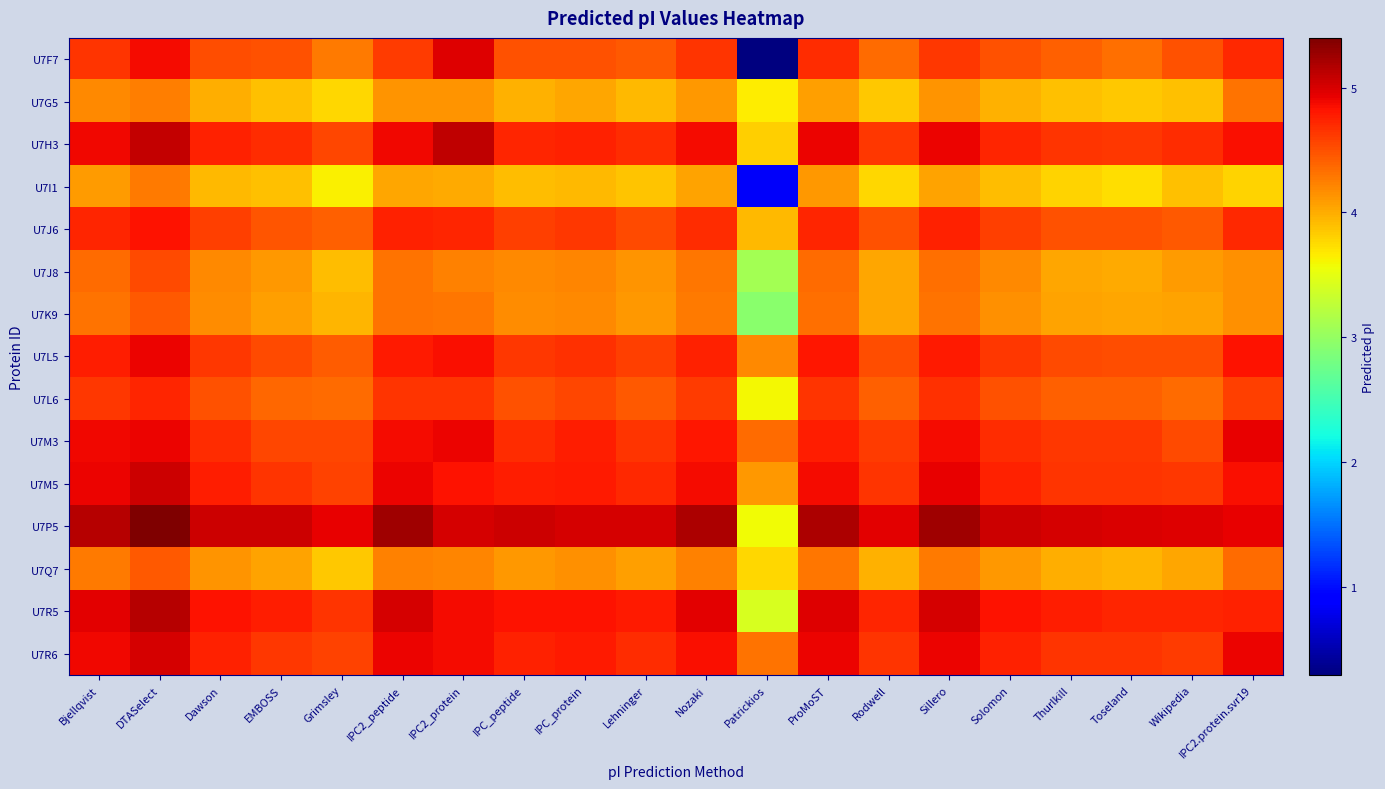

Reading right to left, transcribe all the data shown in this chart.

U7F7: IPC2.protein.svr19=4.7	Wikipedia=4.5	Toseland=4.3	Thurlkill=4.4	Solomon=4.5	Sillero=4.6	Rodwell=4.4	ProMoST=4.7	Patrickios=0.3	Nozaki=4.7	Lehninger=4.4	IPC_protein=4.5	IPC_peptide=4.5	IPC2_protein=5.0	IPC2_peptide=4.6	Grimsley=4.3	EMBOSS=4.5	Dawson=4.5	DTASelect=4.9	Bjellqvist=4.7
U7G5: IPC2.protein.svr19=4.3	Wikipedia=3.9	Toseland=3.9	Thurlkill=3.9	Solomon=4.0	Sillero=4.1	Rodwell=3.9	ProMoST=4.1	Patrickios=3.7	Nozaki=4.1	Lehninger=3.9	IPC_protein=4.0	IPC_peptide=4.0	IPC2_protein=4.1	IPC2_peptide=4.1	Grimsley=3.8	EMBOSS=3.9	Dawson=4.0	DTASelect=4.3	Bjellqvist=4.2
U7H3: IPC2.protein.svr19=4.9	Wikipedia=4.7	Toseland=4.6	Thurlkill=4.7	Solomon=4.7	Sillero=4.9	Rodwell=4.6	ProMoST=4.9	Patrickios=3.8	Nozaki=4.9	Lehninger=4.7	IPC_protein=4.7	IPC_peptide=4.7	IPC2_protein=5.1	IPC2_peptide=4.9	Grimsley=4.5	EMBOSS=4.7	Dawson=4.7	DTASelect=5.1	Bjellqvist=4.9
U7I1: IPC2.protein.svr19=3.8	Wikipedia=3.9	Toseland=3.7	Thurlkill=3.8	Solomon=3.9	Sillero=4.1	Rodwell=3.8	ProMoST=4.1	Patrickios=0.8	Nozaki=4.1	Lehninger=3.9	IPC_protein=3.9	IPC_peptide=3.9	IPC2_protein=4.0	IPC2_peptide=4.0	Grimsley=3.6	EMBOSS=3.9	Dawson=3.9	DTASelect=4.3	Bjellqvist=4.1
U7J6: IPC2.protein.svr19=4.7	Wikipedia=4.4	Toseland=4.5	Thurlkill=4.5	Solomon=4.6	Sillero=4.7	Rodwell=4.5	ProMoST=4.7	Patrickios=3.9	Nozaki=4.7	Lehninger=4.5	IPC_protein=4.6	IPC_peptide=4.6	IPC2_protein=4.7	IPC2_peptide=4.7	Grimsley=4.4	EMBOSS=4.5	Dawson=4.6	DTASelect=4.8	Bjellqvist=4.7
U7J8: IPC2.protein.svr19=4.1	Wikipedia=4.1	Toseland=4.0	Thurlkill=4.0	Solomon=4.2	Sillero=4.3	Rodwell=4.0	ProMoST=4.4	Patrickios=3.1	Nozaki=4.3	Lehninger=4.1	IPC_protein=4.2	IPC_peptide=4.2	IPC2_protein=4.2	IPC2_peptide=4.3	Grimsley=3.9	EMBOSS=4.1	Dawson=4.2	DTASelect=4.5	Bjellqvist=4.3
U7K9: IPC2.protein.svr19=4.1	Wikipedia=4.1	Toseland=4.0	Thurlkill=4.1	Solomon=4.2	Sillero=4.3	Rodwell=4.0	ProMoST=4.3	Patrickios=2.9	Nozaki=4.3	Lehninger=4.1	IPC_protein=4.2	IPC_peptide=4.2	IPC2_protein=4.3	IPC2_peptide=4.3	Grimsley=3.9	EMBOSS=4.1	Dawson=4.2	DTASelect=4.4	Bjellqvist=4.3
U7L5: IPC2.protein.svr19=4.8	Wikipedia=4.5	Toseland=4.5	Thurlkill=4.5	Solomon=4.6	Sillero=4.8	Rodwell=4.5	ProMoST=4.8	Patrickios=4.2	Nozaki=4.7	Lehninger=4.6	IPC_protein=4.7	IPC_peptide=4.6	IPC2_protein=4.9	IPC2_peptide=4.8	Grimsley=4.4	EMBOSS=4.5	Dawson=4.6	DTASelect=4.9	Bjellqvist=4.8
U7L6: IPC2.protein.svr19=4.6	Wikipedia=4.4	Toseland=4.4	Thurlkill=4.4	Solomon=4.5	Sillero=4.7	Rodwell=4.4	ProMoST=4.6	Patrickios=3.6	Nozaki=4.6	Lehninger=4.4	IPC_protein=4.5	IPC_peptide=4.5	IPC2_protein=4.6	IPC2_peptide=4.7	Grimsley=4.3	EMBOSS=4.4	Dawson=4.5	DTASelect=4.7	Bjellqvist=4.6
U7M3: IPC2.protein.svr19=4.9	Wikipedia=4.5	Toseland=4.6	Thurlkill=4.6	Solomon=4.7	Sillero=4.9	Rodwell=4.6	ProMoST=4.8	Patrickios=4.4	Nozaki=4.8	Lehninger=4.6	IPC_protein=4.8	IPC_peptide=4.7	IPC2_protein=4.9	IPC2_peptide=4.9	Grimsley=4.5	EMBOSS=4.6	Dawson=4.7	DTASelect=4.9	Bjellqvist=4.9
U7M5: IPC2.protein.svr19=4.9	Wikipedia=4.6	Toseland=4.7	Thurlkill=4.7	Solomon=4.7	Sillero=4.9	Rodwell=4.6	ProMoST=4.9	Patrickios=4.1	Nozaki=4.9	Lehninger=4.7	IPC_protein=4.8	IPC_peptide=4.8	IPC2_protein=4.8	IPC2_peptide=4.9	Grimsley=4.6	EMBOSS=4.7	Dawson=4.8	DTASelect=5.0	Bjellqvist=4.9
U7P5: IPC2.protein.svr19=4.9	Wikipedia=5.0	Toseland=5.0	Thurlkill=5.0	Solomon=5.0	Sillero=5.2	Rodwell=4.9	ProMoST=5.2	Patrickios=3.6	Nozaki=5.2	Lehninger=5.0	IPC_protein=5.0	IPC_peptide=5.1	IPC2_protein=5.0	IPC2_peptide=5.2	Grimsley=4.9	EMBOSS=5.0	Dawson=5.0	DTASelect=5.4	Bjellqvist=5.2
U7Q7: IPC2.protein.svr19=4.3	Wikipedia=4.0	Toseland=3.9	Thurlkill=4.0	Solomon=4.1	Sillero=4.3	Rodwell=4.0	ProMoST=4.3	Patrickios=3.8	Nozaki=4.2	Lehninger=4.1	IPC_protein=4.2	IPC_peptide=4.1	IPC2_protein=4.2	IPC2_peptide=4.2	Grimsley=3.9	EMBOSS=4.0	Dawson=4.1	DTASelect=4.4	Bjellqvist=4.3
U7R5: IPC2.protein.svr19=4.8	Wikipedia=4.7	Toseland=4.7	Thurlkill=4.8	Solomon=4.8	Sillero=5.0	Rodwell=4.7	ProMoST=5.0	Patrickios=3.4	Nozaki=5.0	Lehninger=4.8	IPC_protein=4.8	IPC_peptide=4.8	IPC2_protein=4.9	IPC2_peptide=5.0	Grimsley=4.7	EMBOSS=4.8	Dawson=4.8	DTASelect=5.1	Bjellqvist=5.0
U7R6: IPC2.protein.svr19=4.9	Wikipedia=4.6	Toseland=4.6	Thurlkill=4.6	Solomon=4.7	Sillero=4.9	Rodwell=4.6	ProMoST=4.9	Patrickios=4.3	Nozaki=4.9	Lehninger=4.7	IPC_protein=4.8	IPC_peptide=4.7	IPC2_protein=4.9	IPC2_peptide=4.9	Grimsley=4.6	EMBOSS=4.6	Dawson=4.7	DTASelect=5.0	Bjellqvist=4.9